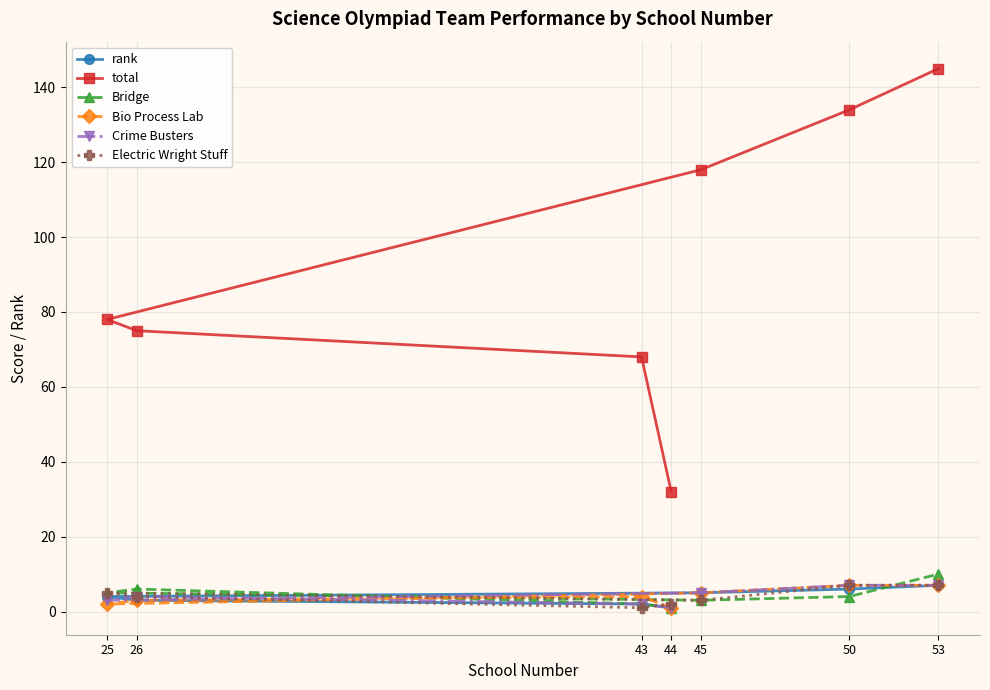

Rank the categories by rank value from lowest to highest.

44, 43, 26, 25, 45, 50, 53